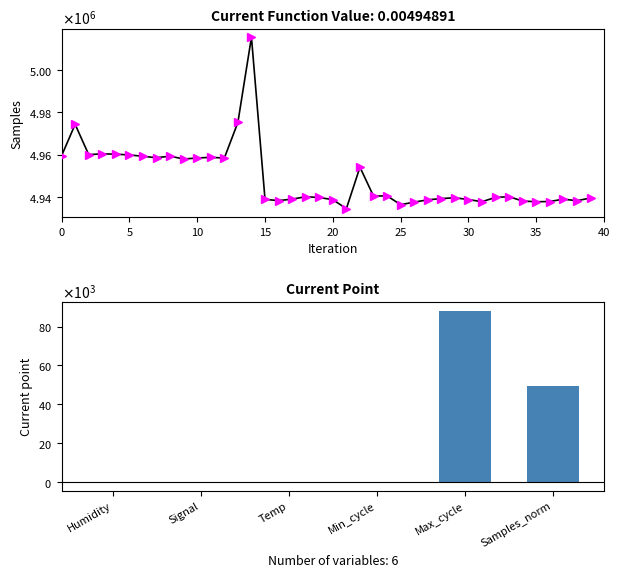

What is the approximate value of Signal at 0?

-79.0